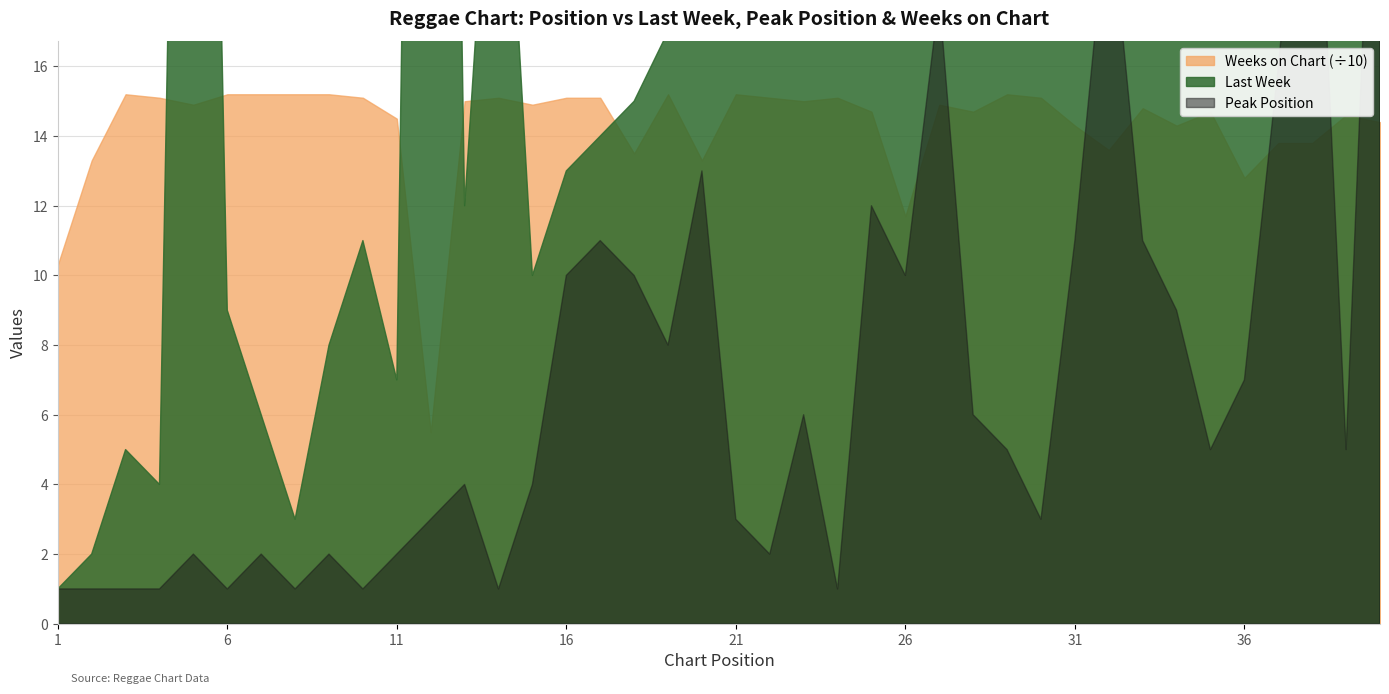

How many interior local peaks does the Peak Position series have?

11